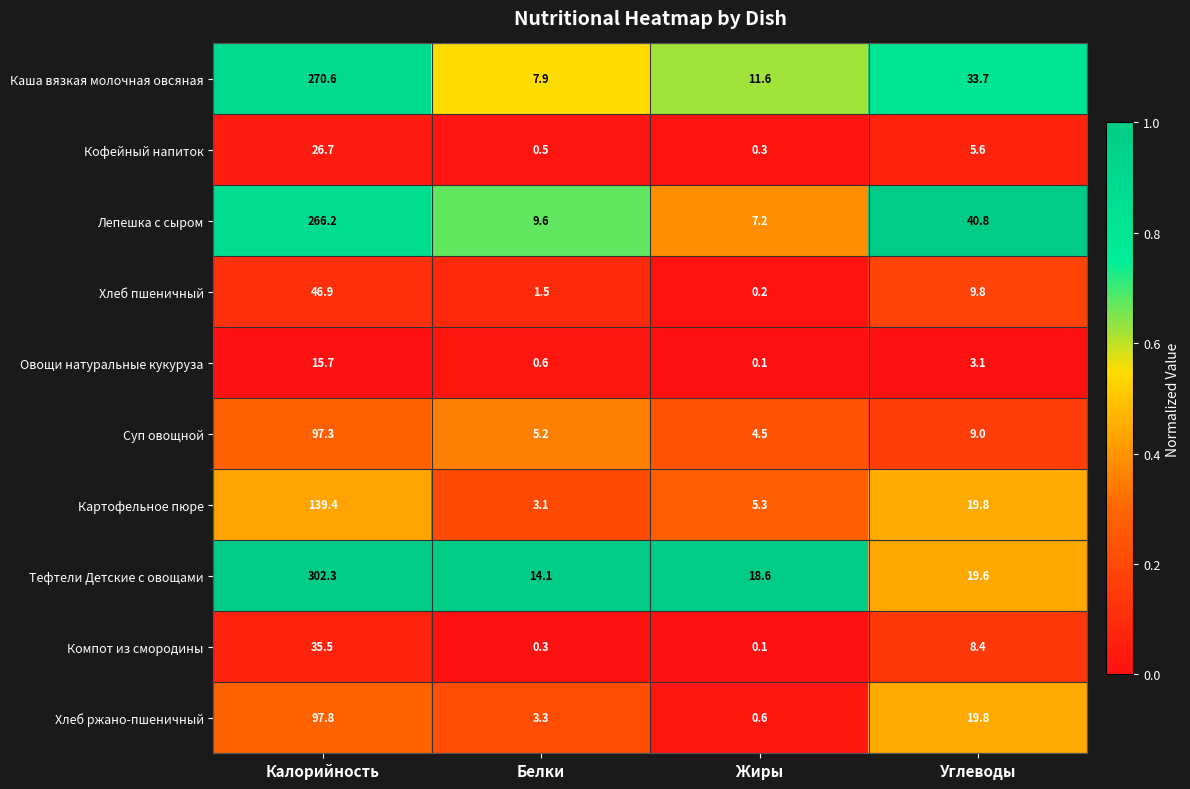

True or false: Суп овощной has a value of 5.2 at Белки.

True